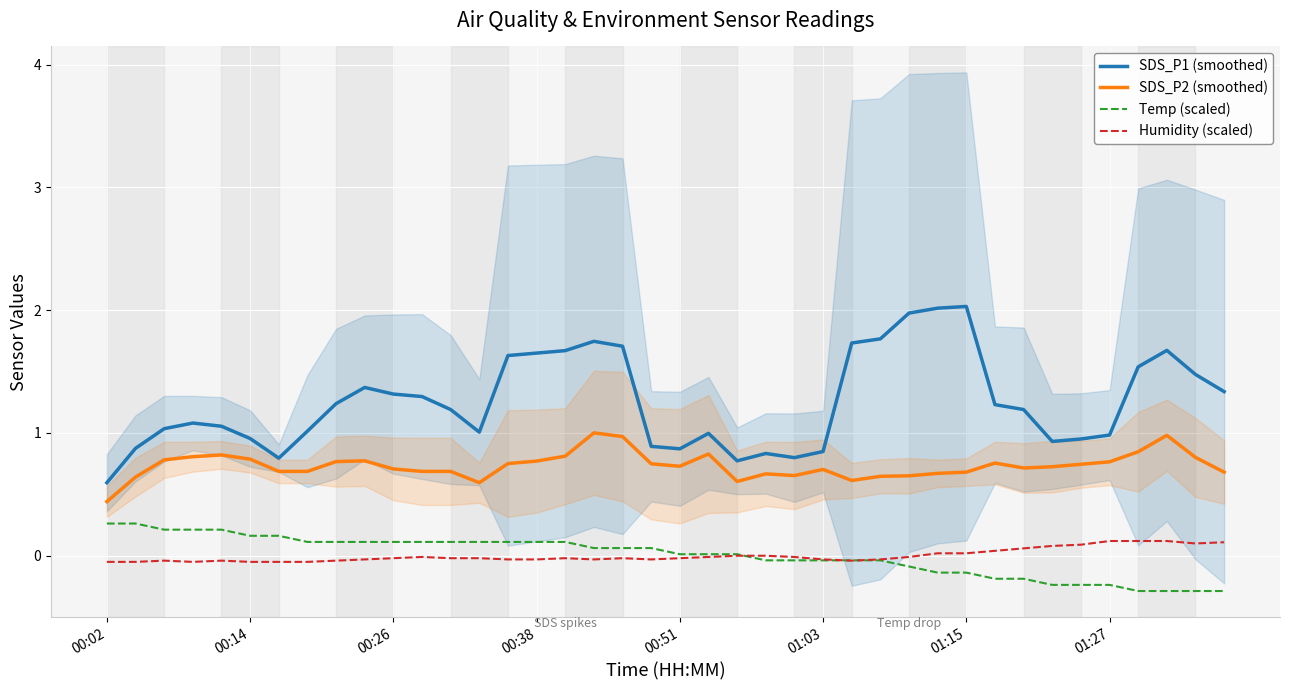

True or false: SDS_P2 (smoothed) and Temp (scaled) intersect in this chart.

False